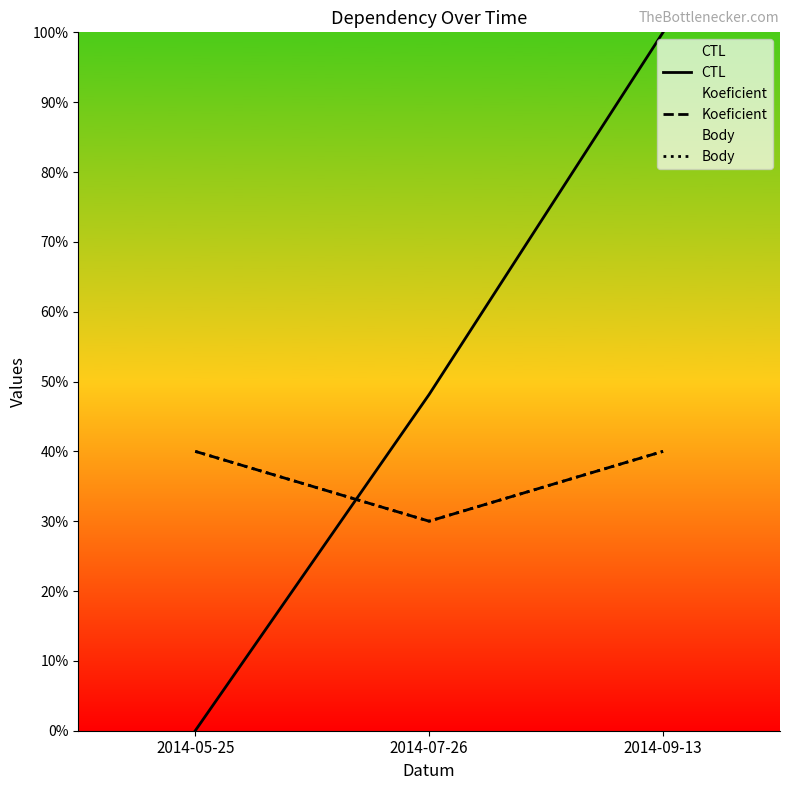

Between 2014-05-25 and 2014-09-13, which series saw the biggest shift?

CTL